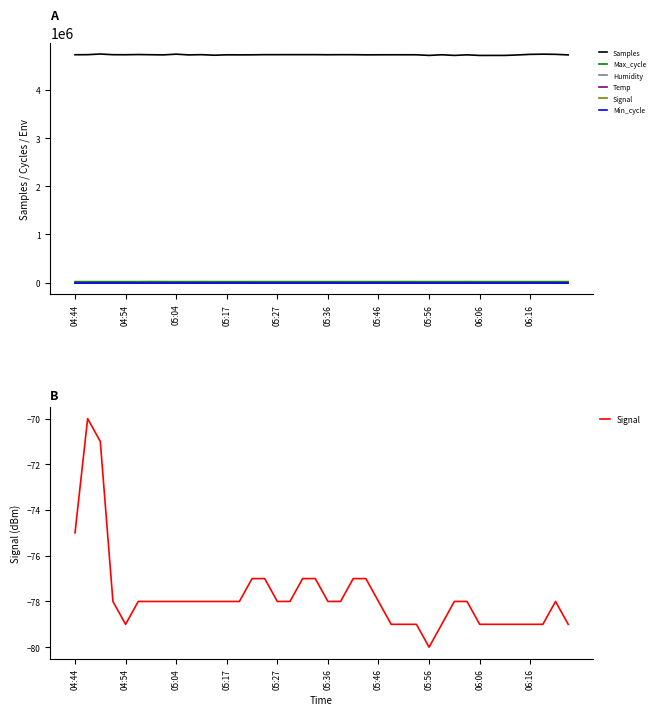

Which series has the largest total across all categories?

Samples